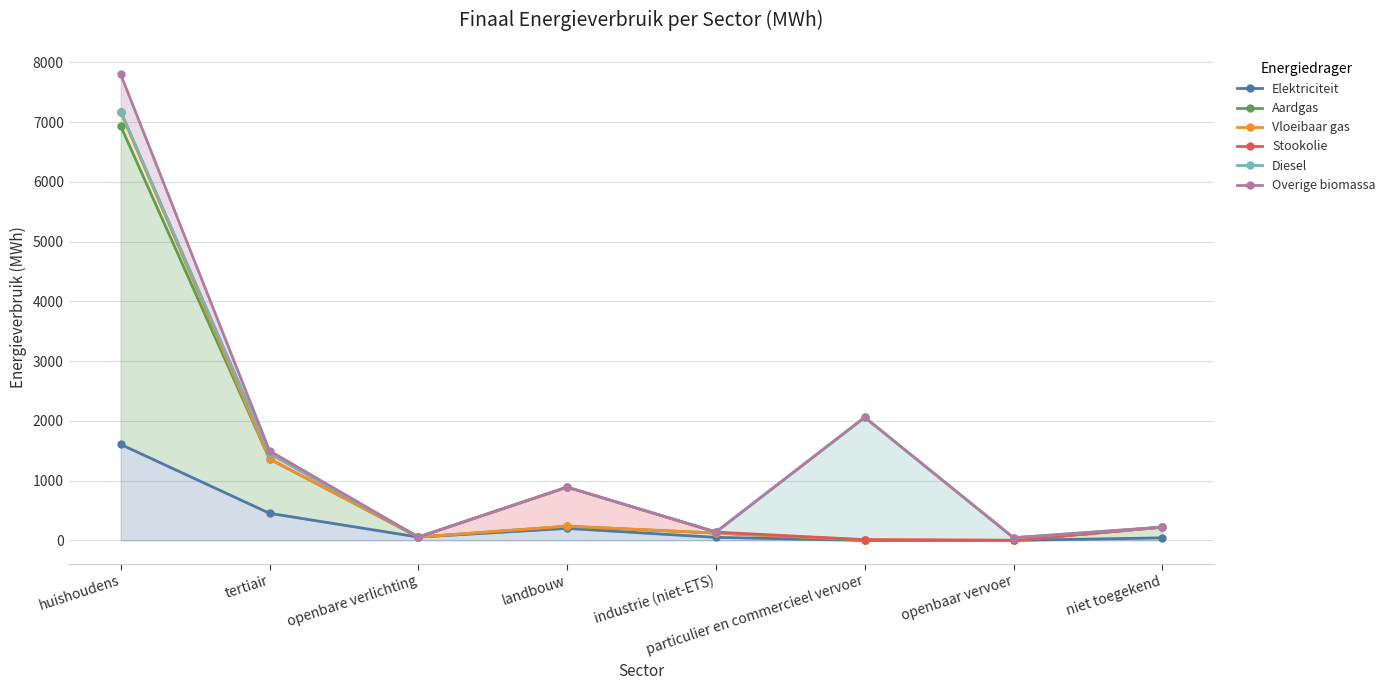

Reading right to left, what are all the values shown in this chart?

Elektriciteit: 41.8	0.0	0.1	49.8	200.1	54.9	452.8	1605.8
Aardgas: 220.7	0.0	0.3	121.7	235.8	54.9	1361.6	6933.9
Vloeibaar gas: 220.7	0.0	10.9	122.1	237.7	54.9	1365.3	7174.1
Stookolie: 220.7	0.0	10.9	138.3	890.6	54.9	1456.1	7174.1
Diesel: 220.7	44.0	2059.4	138.3	890.6	54.9	1456.1	7174.1
Overige biomassa: 220.7	44.0	2059.4	140.3	890.6	54.9	1499.4	7798.2